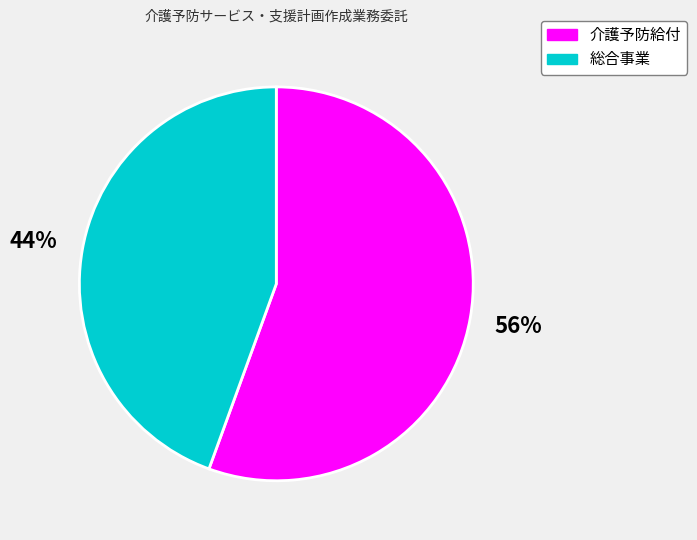

How many slices are in this pie chart?

2